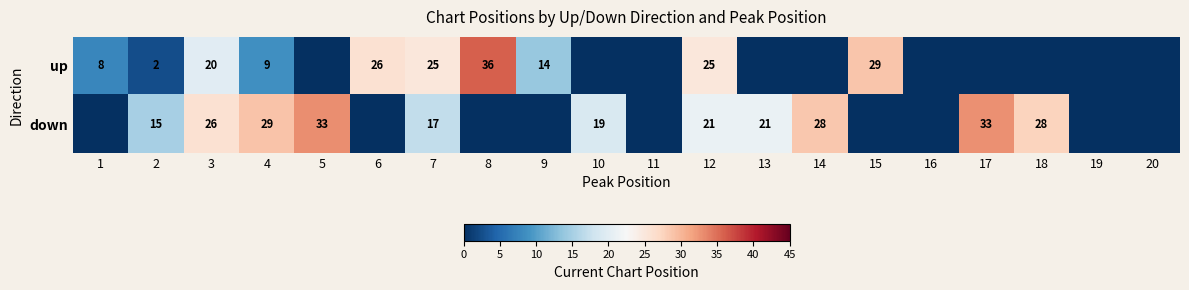

Is the value of up at 7 greater than the value of down at 17?

No